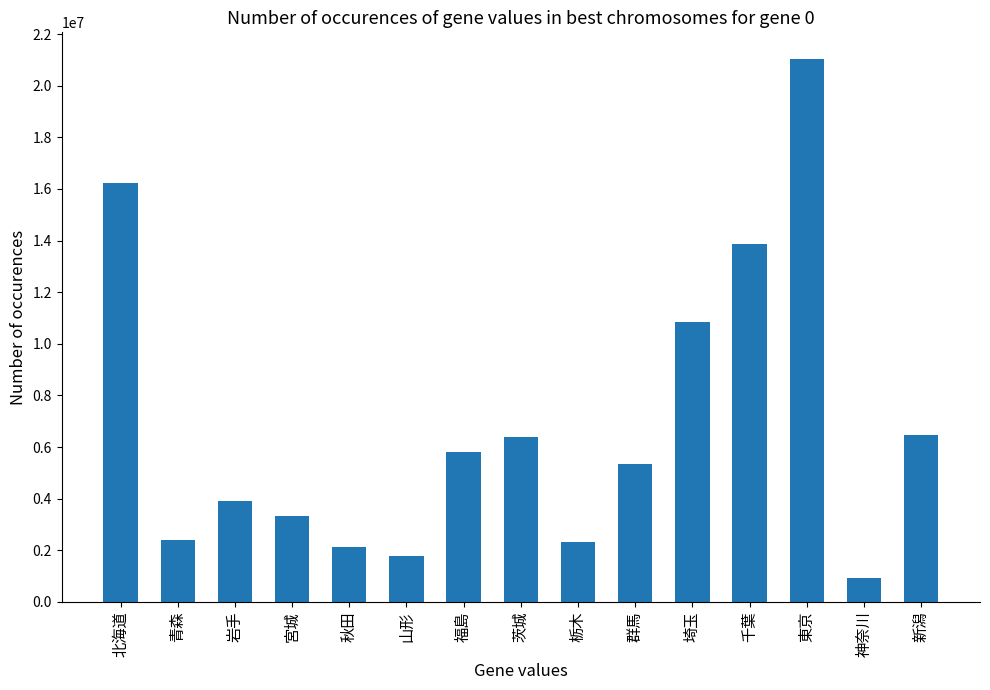

Is it true that the value at 山形 is 2467305?

False